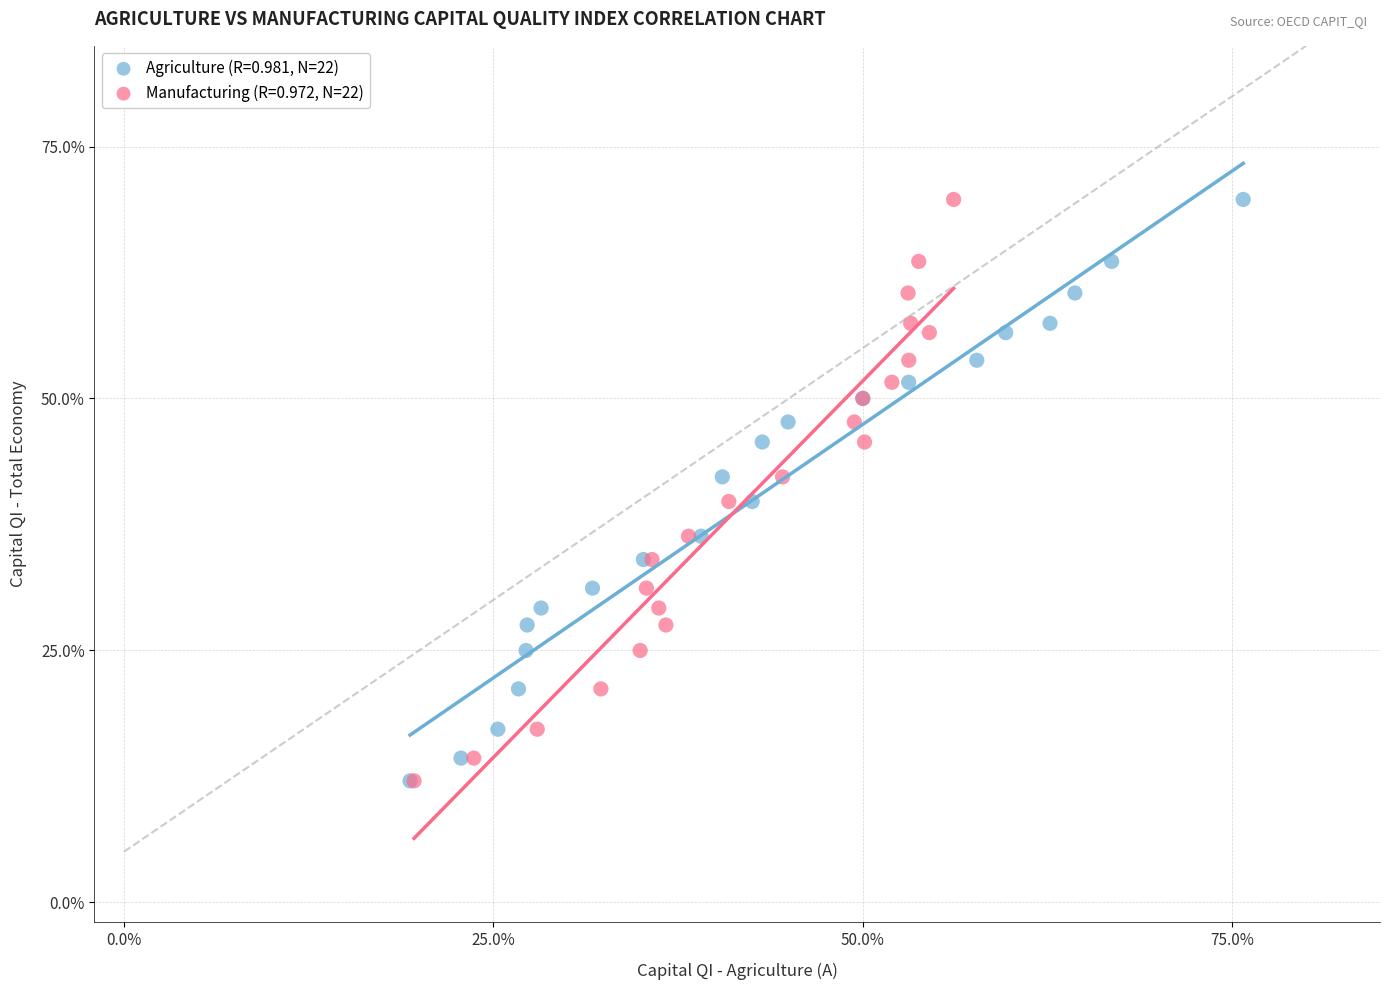

What are all the series names shown in the legend?

Agriculture (R=0.981, N=22), Manufacturing (R=0.972, N=22)